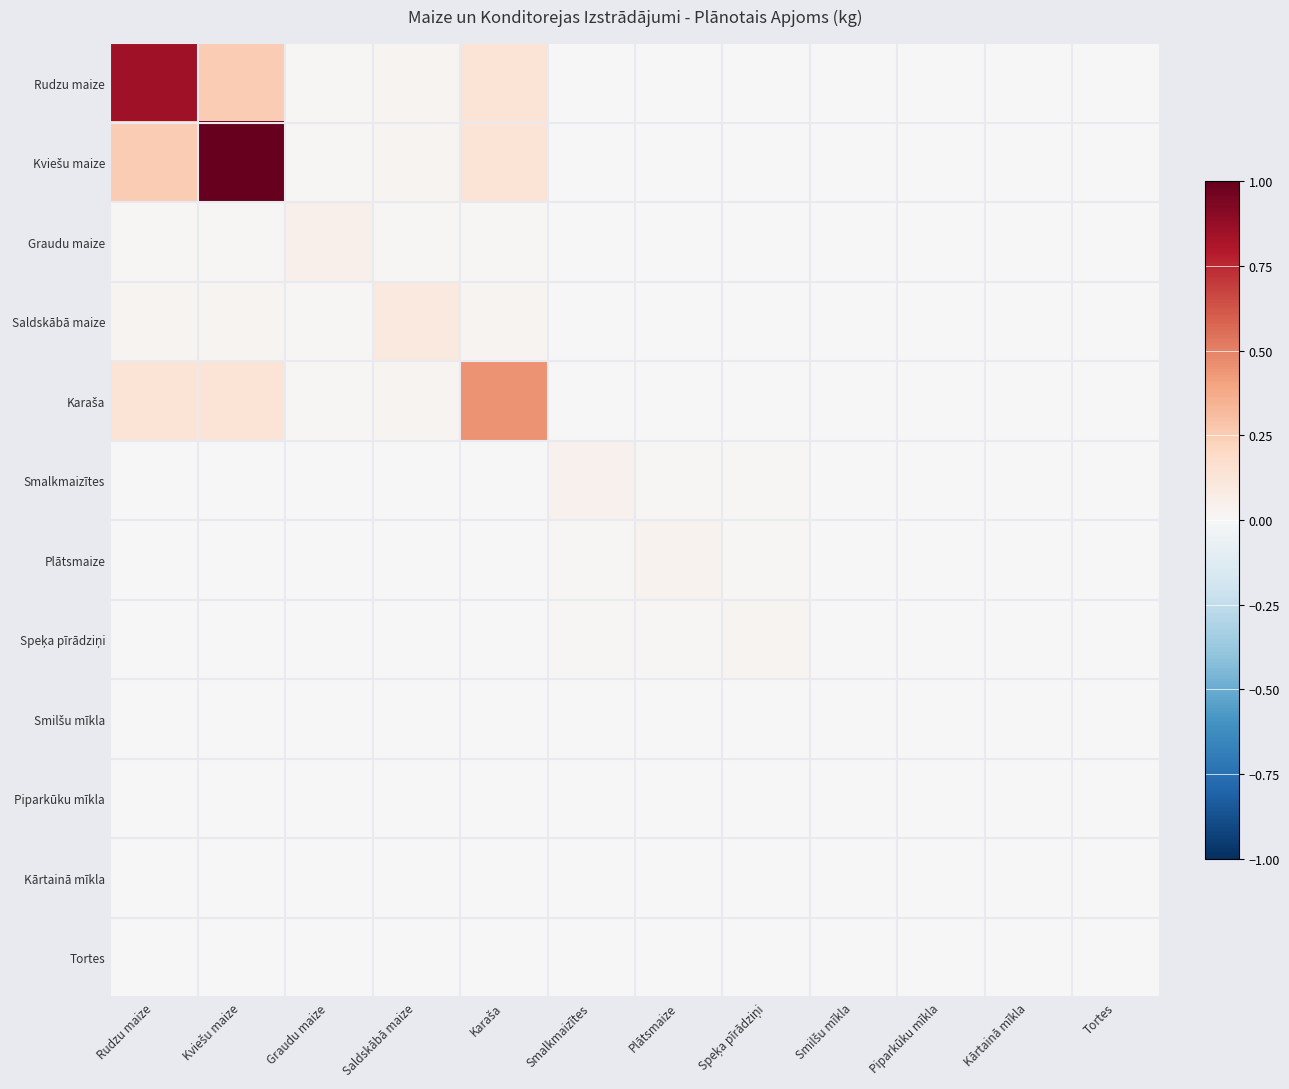

Which series changed the most between Karaša and Smalkmaizītes?

Karaša